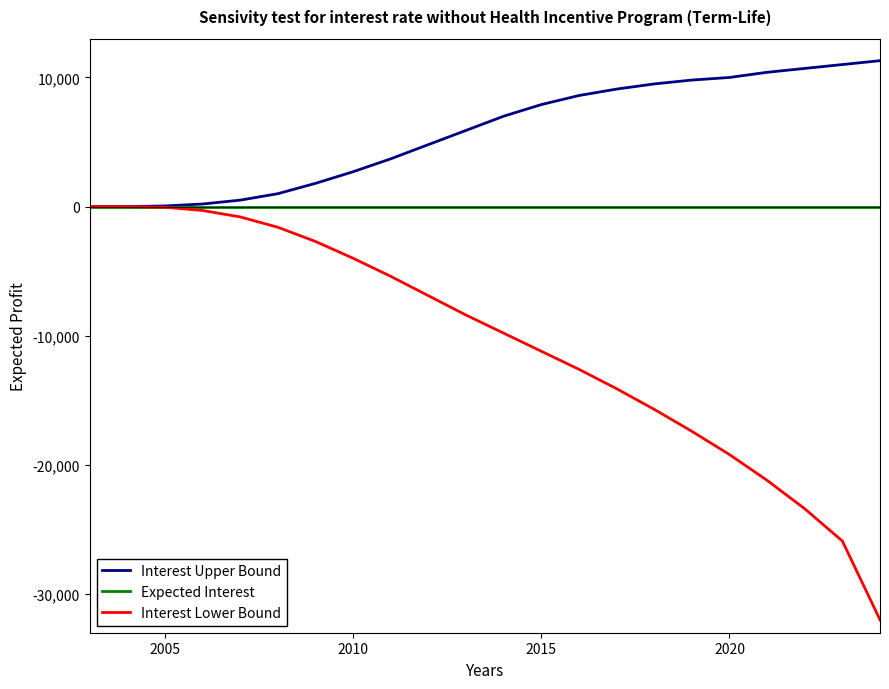

Which series has the largest range (max minus min)?

Interest Lower Bound